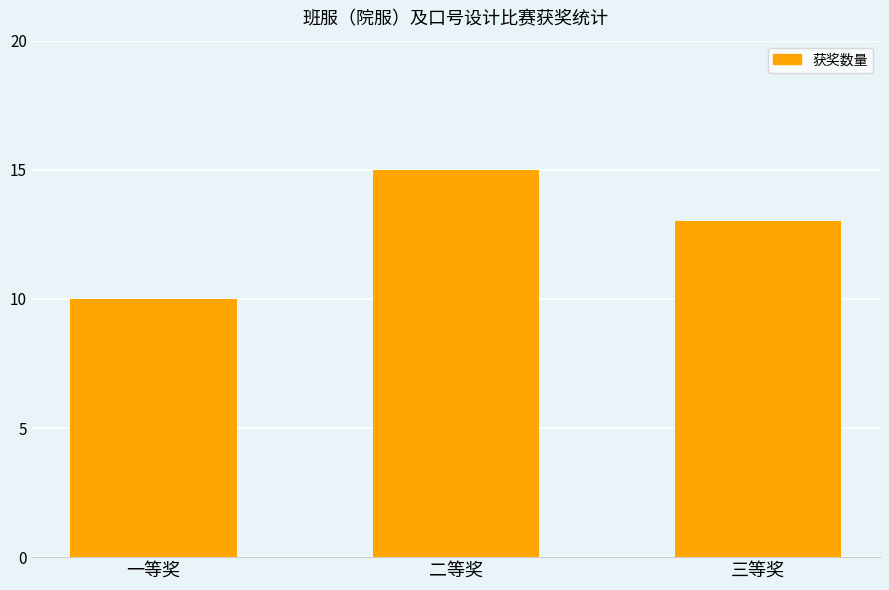

What is the smallest value displayed?

10